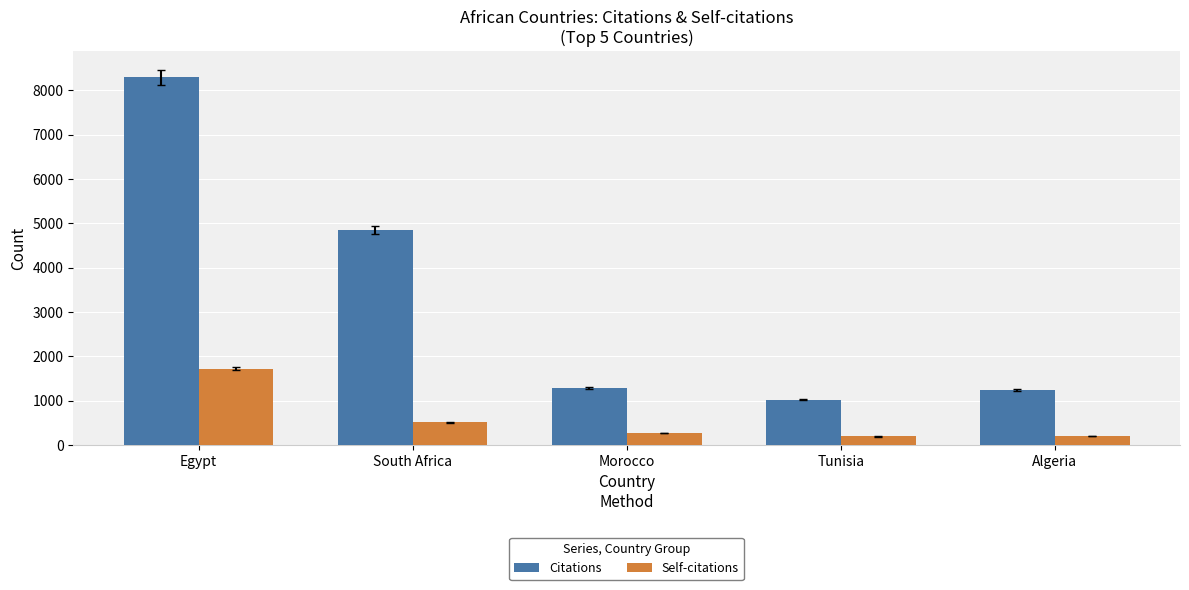

What is the lowest value of the Citations series?

1023